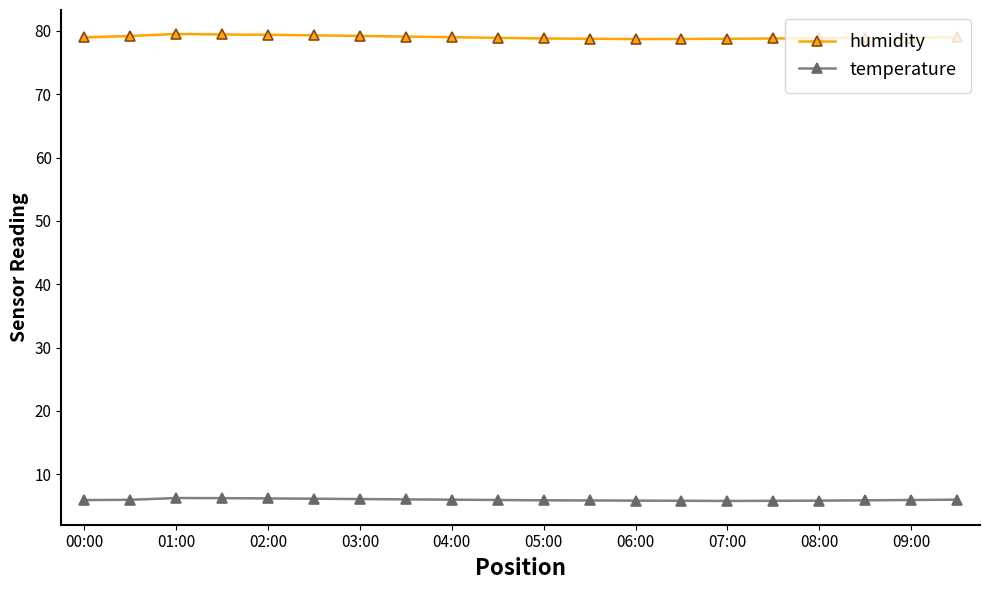

True or false: temperature and humidity cross at least once.

False